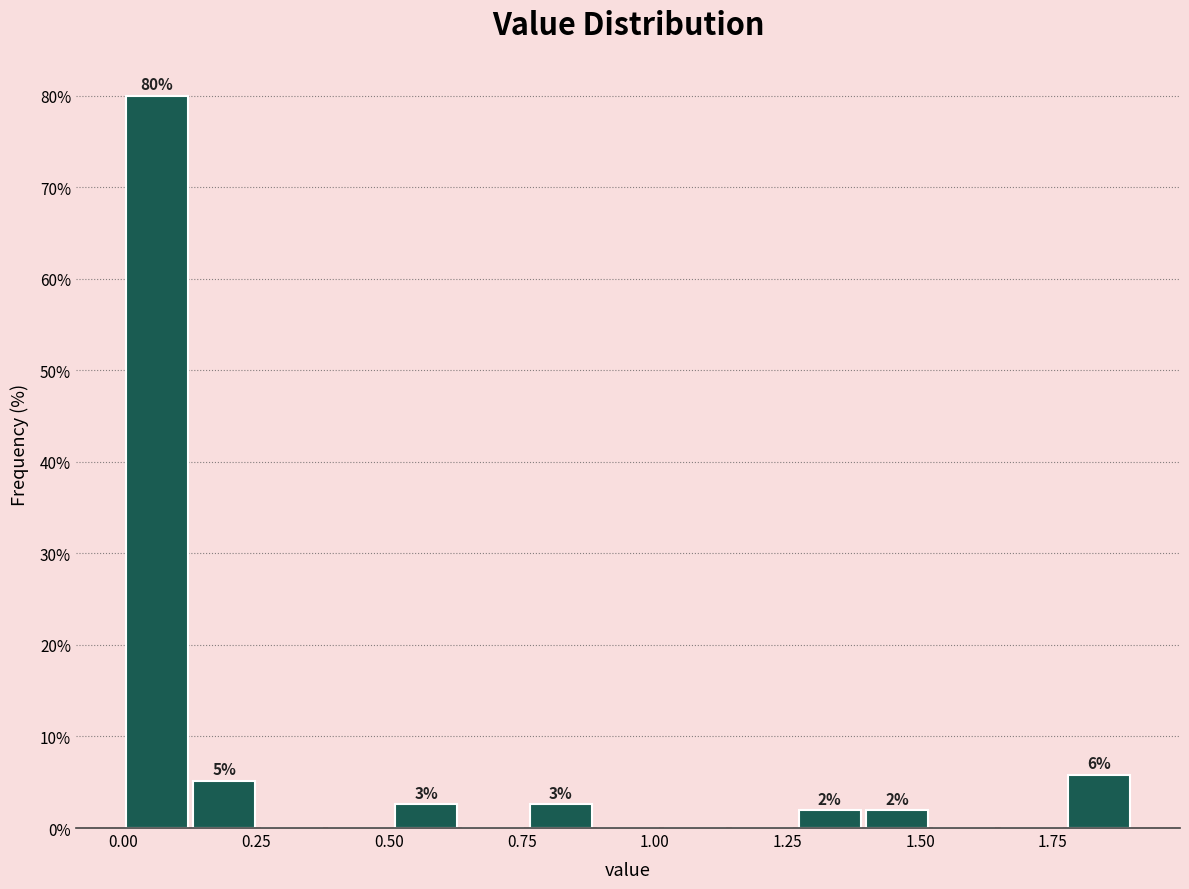

Read against the x-axis, roughly where is the centre of the tallest bar?

0.05